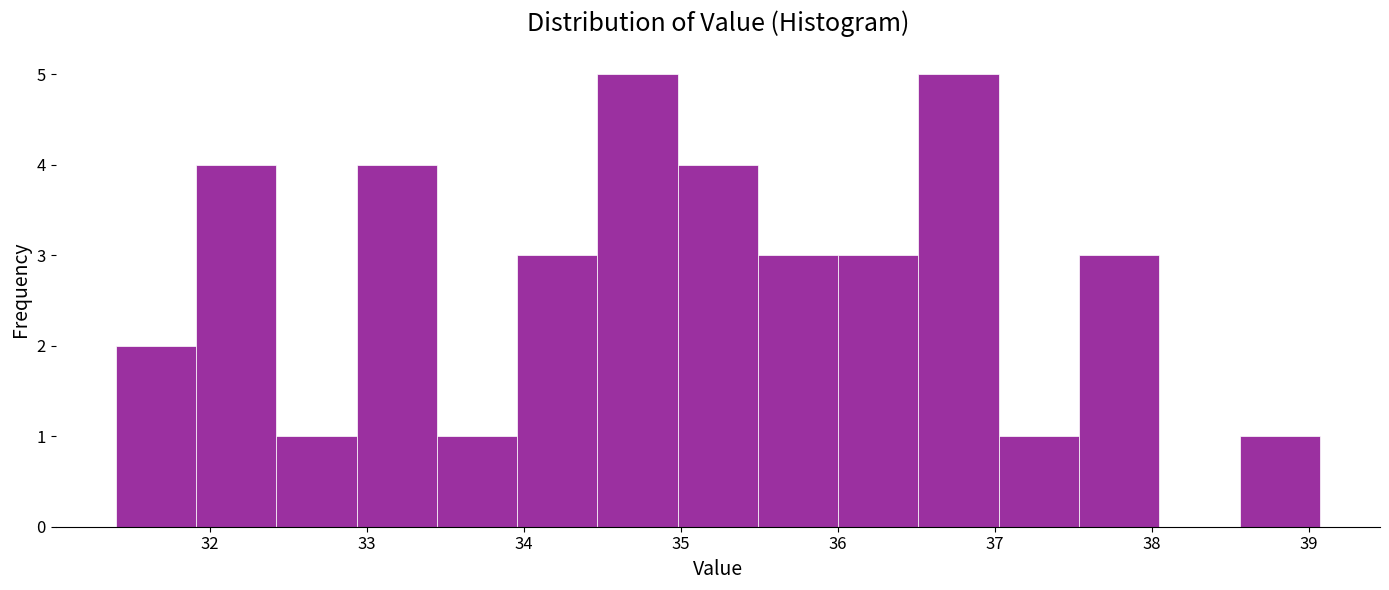

Reading left to right, transcribe this chart: for each bar, give the range it covers on the x-axis and its height. Neither the bar edges nor the heights are printed on the chart, so give them approximately, as read against the axes.

31.4 to 31.9: 2
31.9 to 32.4: 4
32.4 to 32.9: 1
32.9 to 33.4: 4
33.4 to 34.0: 1
34.0 to 34.5: 3
34.5 to 35.0: 5
35.0 to 35.5: 4
35.5 to 36.0: 3
36.0 to 36.5: 3
36.5 to 37.0: 5
37.0 to 37.5: 1
37.5 to 38.0: 3
38.0 to 38.6: 0
38.6 to 39.1: 1